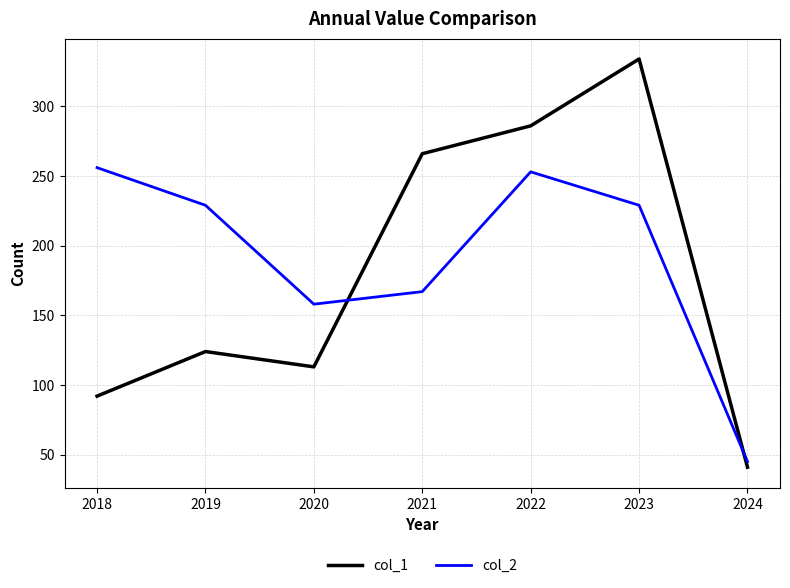

Reading left to right, list all the values displayed in this chart.

col_1: 92	124	113	266	286	334	41
col_2: 256	229	158	167	253	229	45